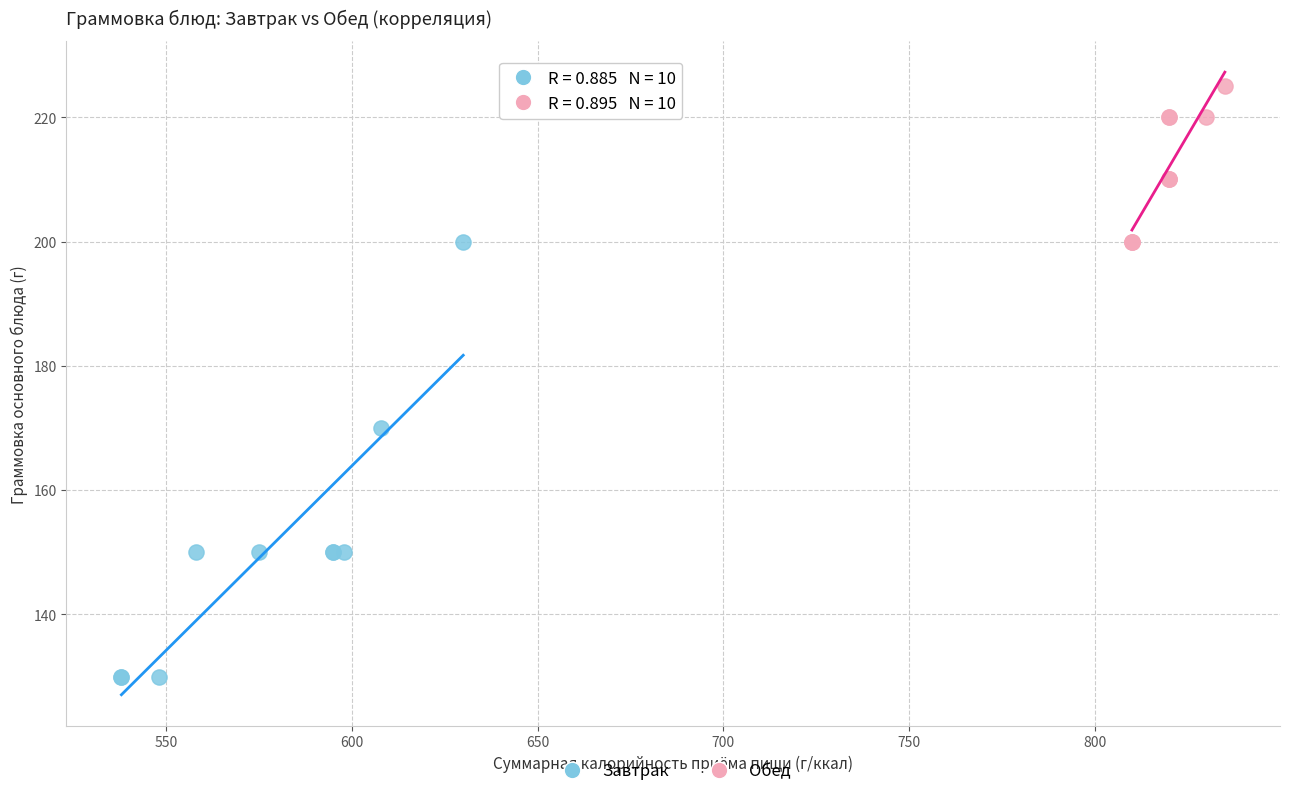

Which series contains the lowest Y value?

Завтрак